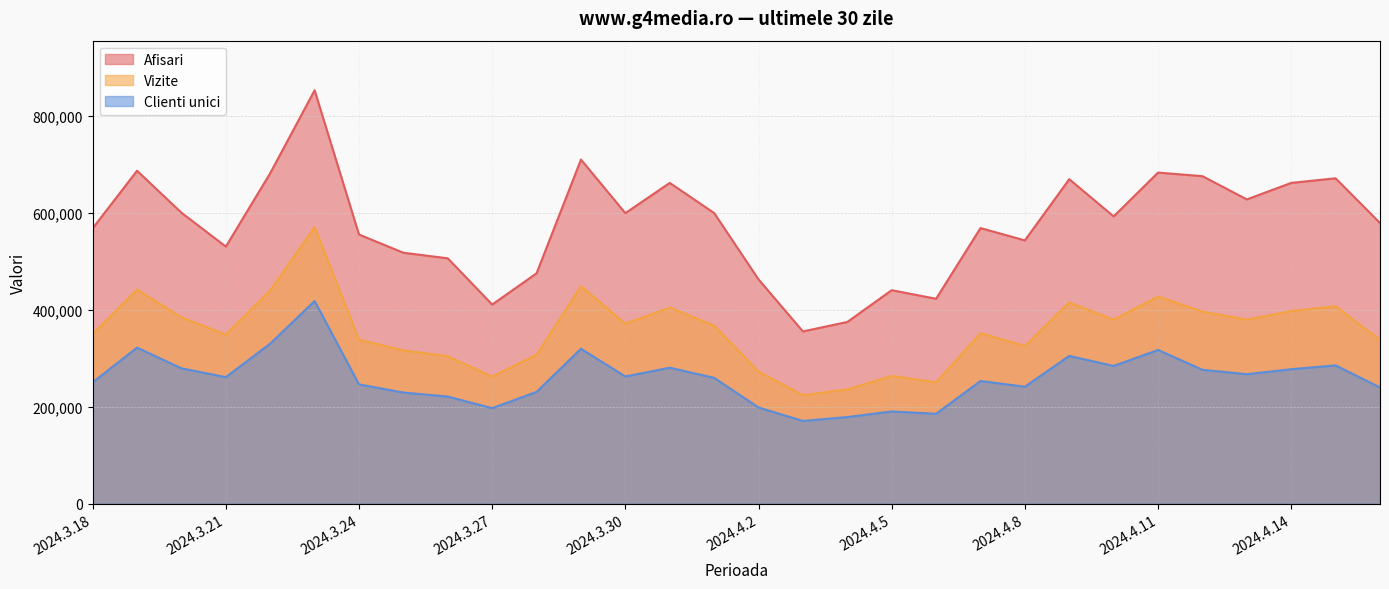

Where is the first local minimum for Clienti unici?

2024.3.21